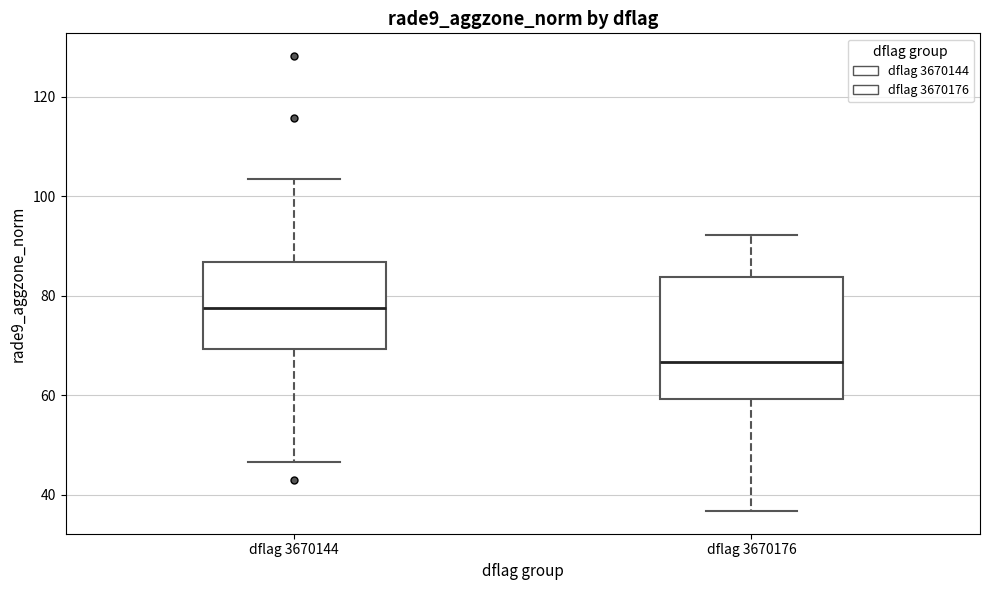

Reading left to right, transcribe this box plot: for each box, give where its median line is, the range the box spans, and where its two whiskers end, as read against the y-axis. The values are not printed on the chart, so give them approximately, as read against the axis.

dflag 3670144: median 78, box 70 to 86, whiskers 46 to 104
dflag 3670176: median 66, box 60 to 84, whiskers 36 to 92